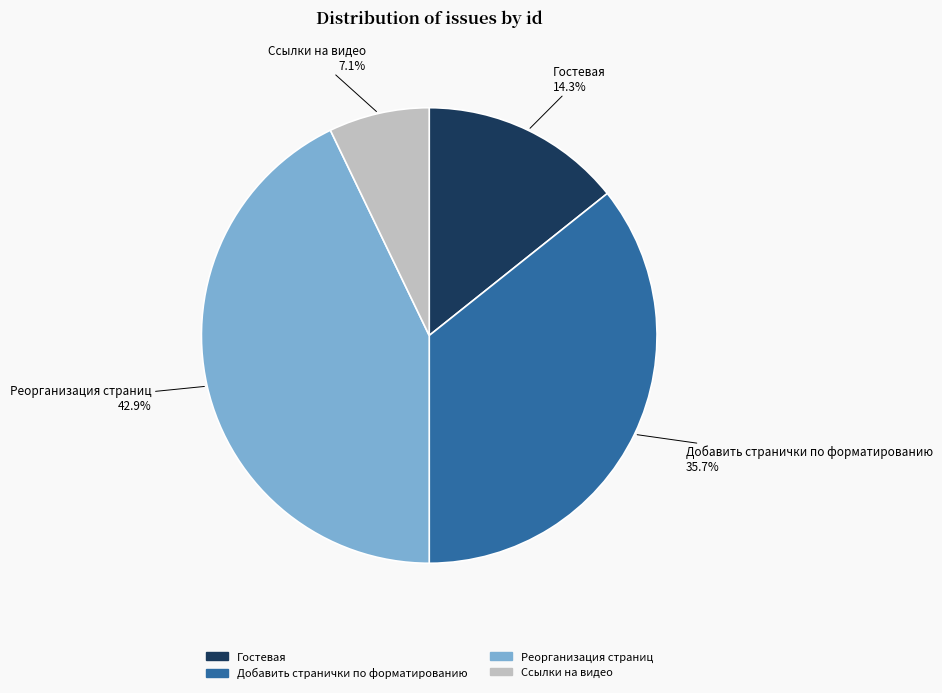

Is there a majority slice in this chart?

No